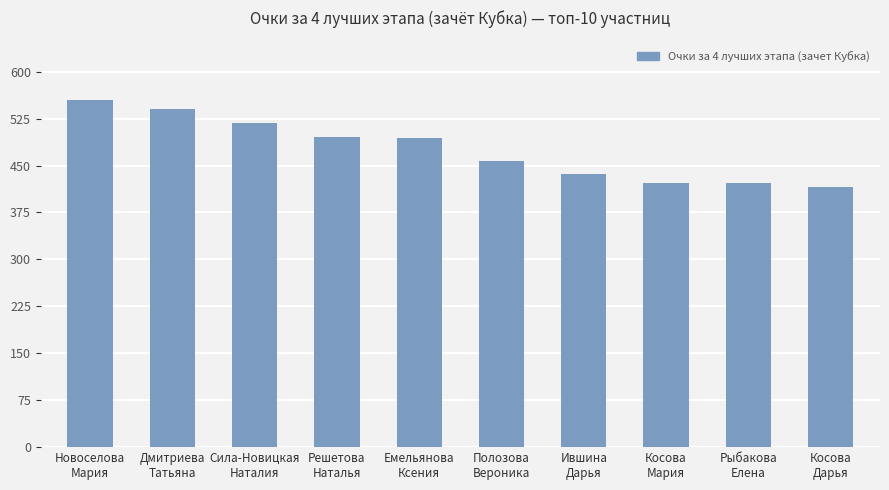

The value at Косова
Мария is 244.8. True or false?

False